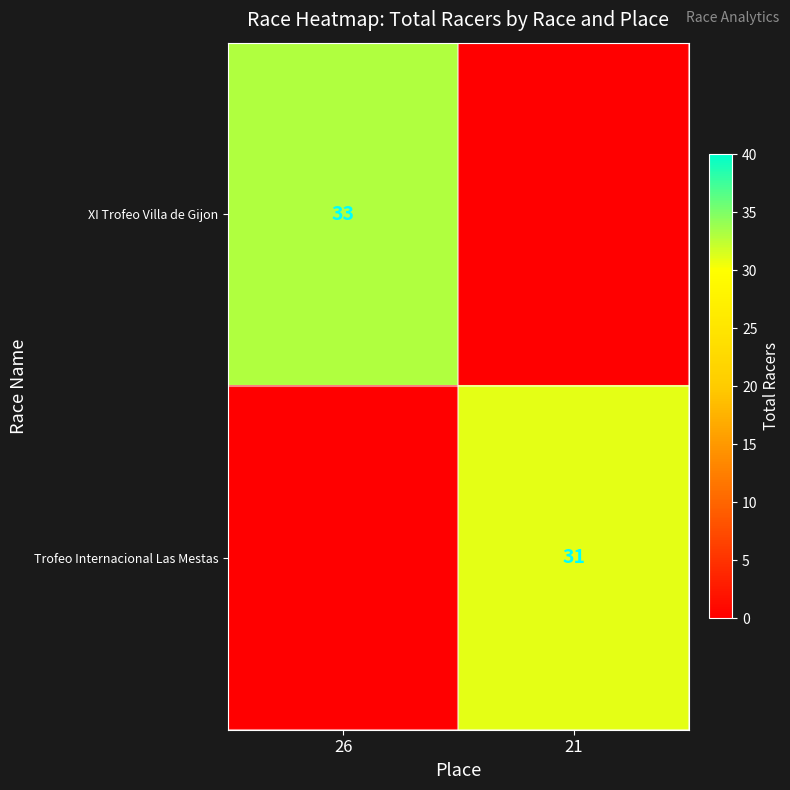

The Trofeo Internacional Las Mestas series shows 19 at 21. True or false?

False